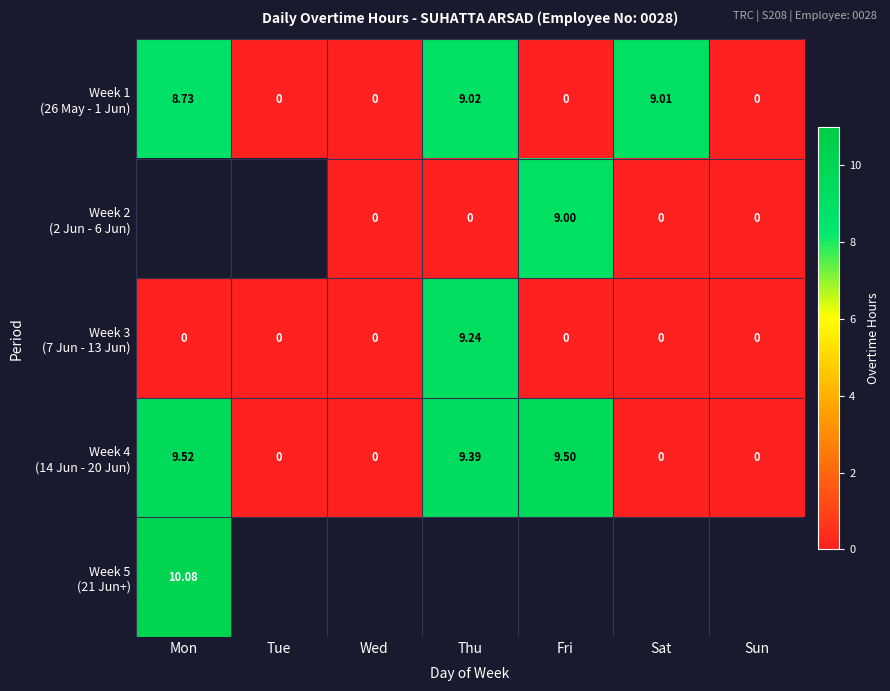

Is the value of Week 1 (26 May - 1 Jun) at Sun greater than the value of Week 3 (7 Jun - 13 Jun) at Tue?

No